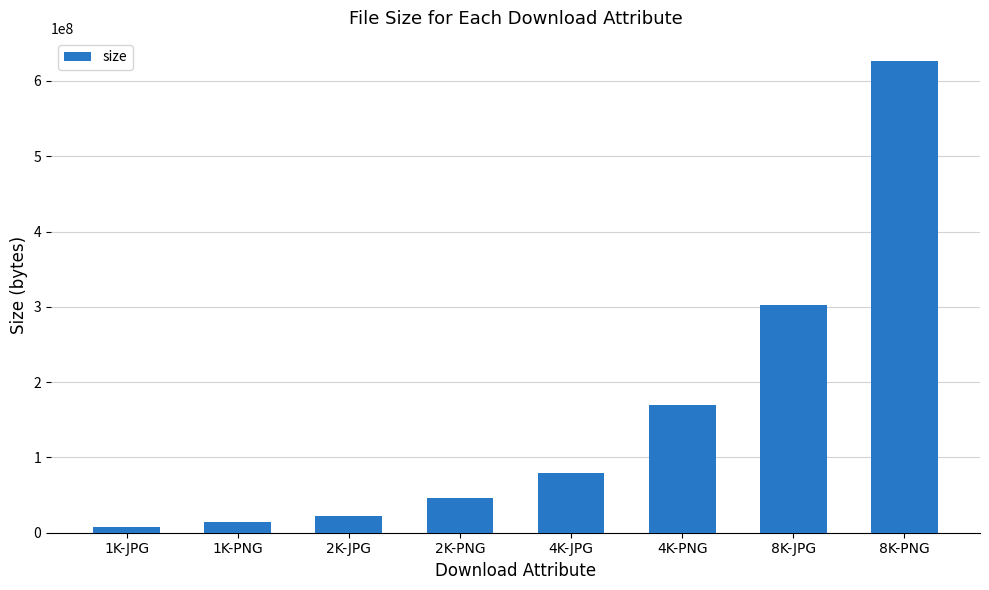

Reading left to right, extract all data points from this chart.

1K-JPG=7510895	1K-PNG=13848478	2K-JPG=22416146	2K-PNG=46249908	4K-JPG=78695060	4K-PNG=169356466	8K-JPG=302594768	8K-PNG=625826227